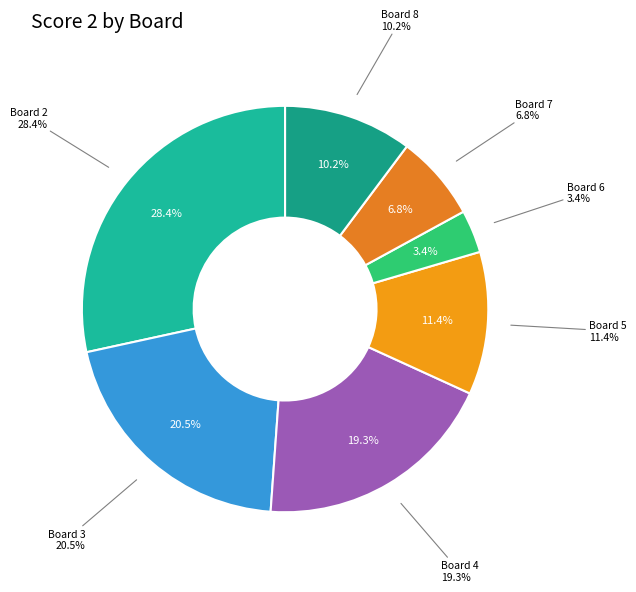

To the nearest percent, what is the combined percentage of Board 7 and Board 2?

35%